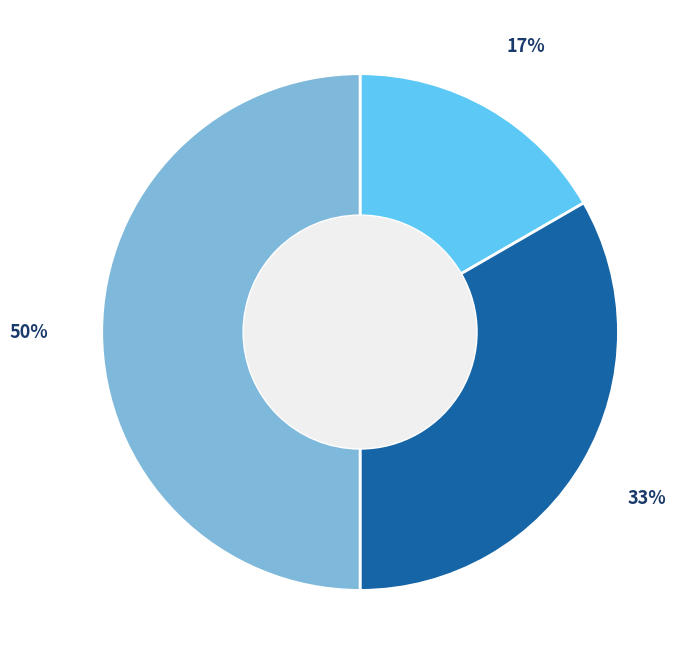

To the nearest percent, what is the difference between the largest and smallest slice percentages?

33%